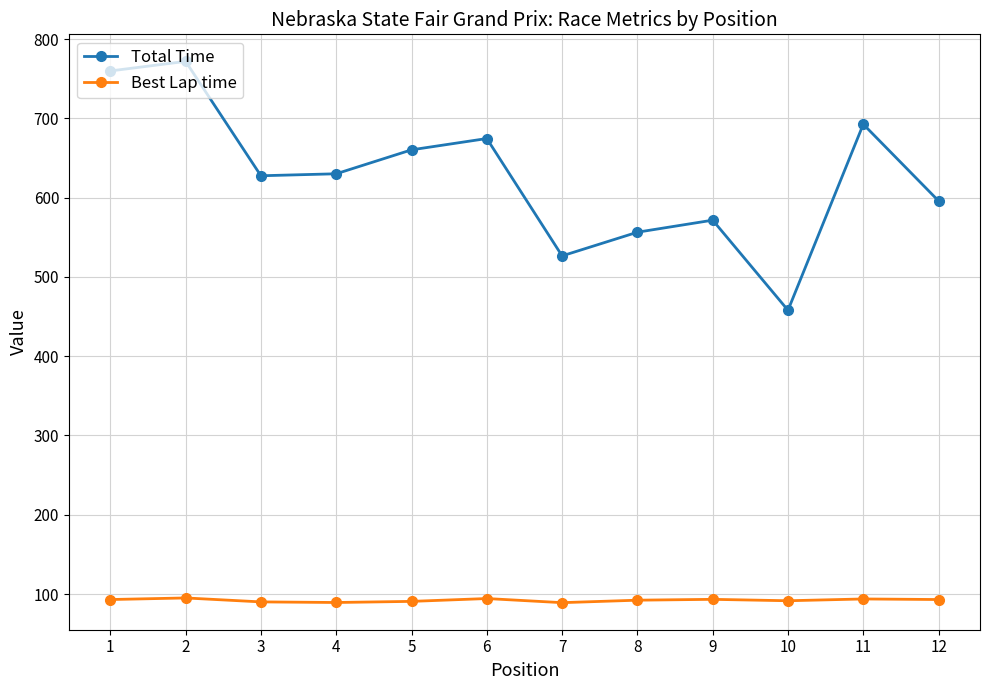

At how many categories does at least one series exceed 130?

12